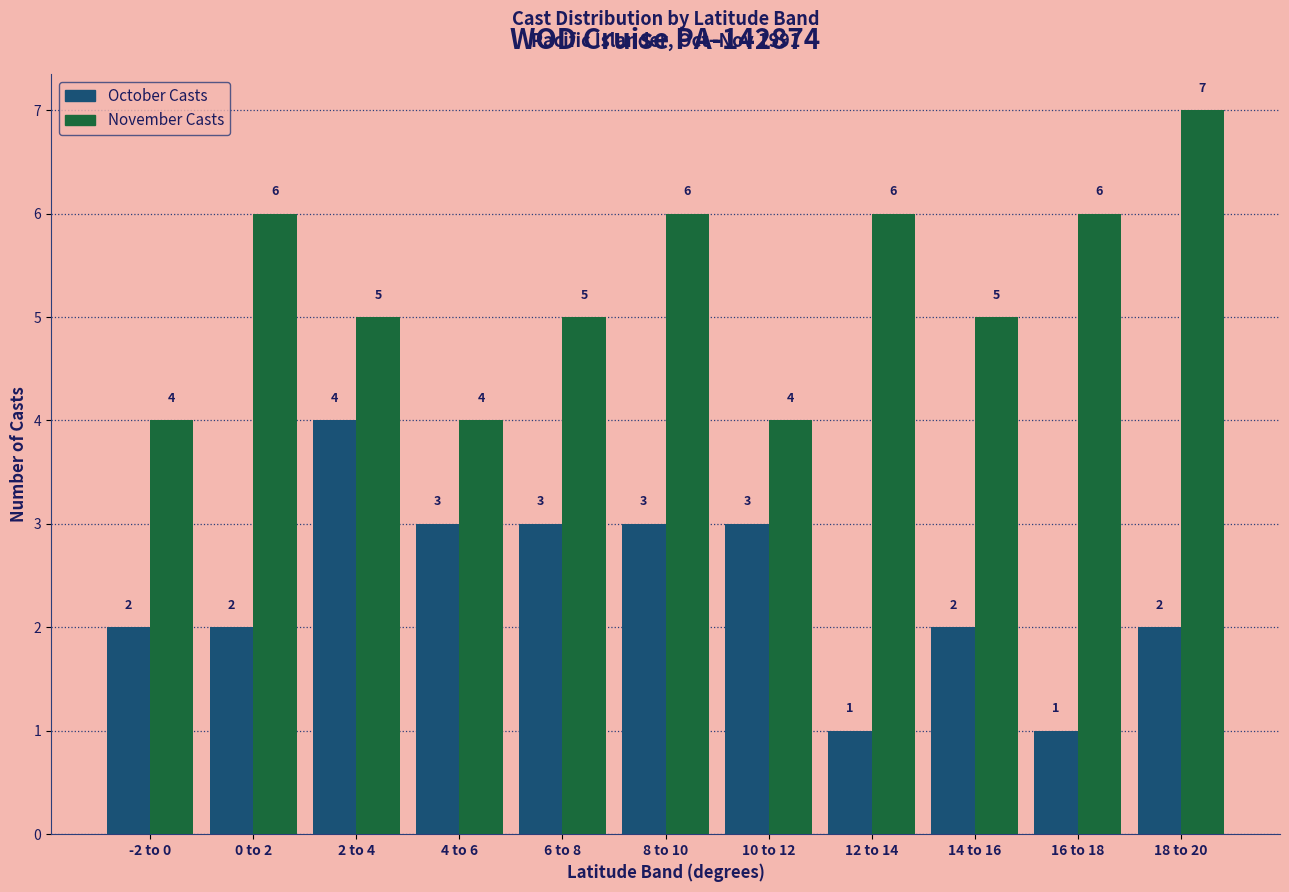

The value of October Casts at 10 to 12 is 3. True or false?

True